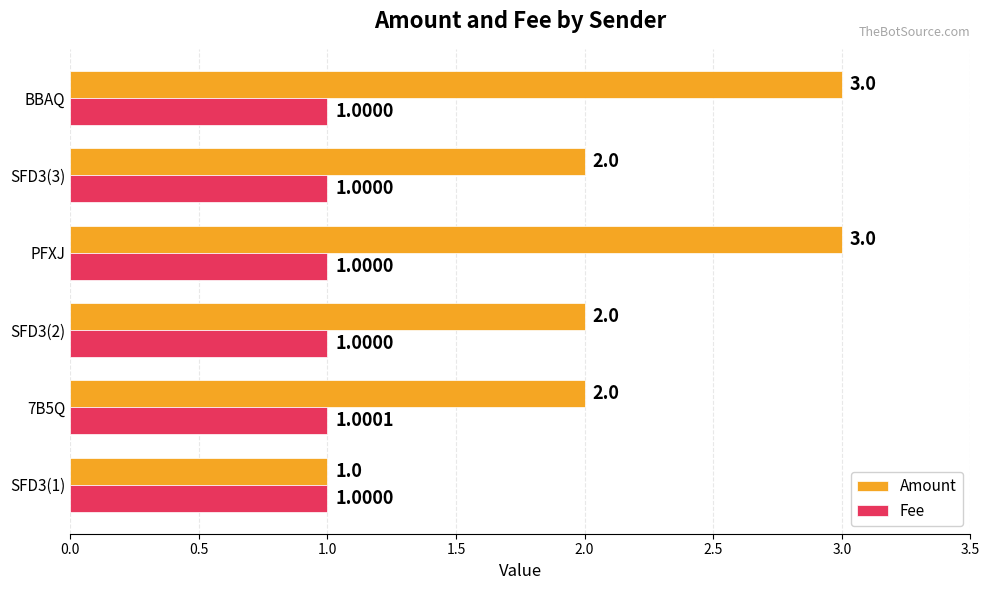

How many values in the Amount series are below 2?

1